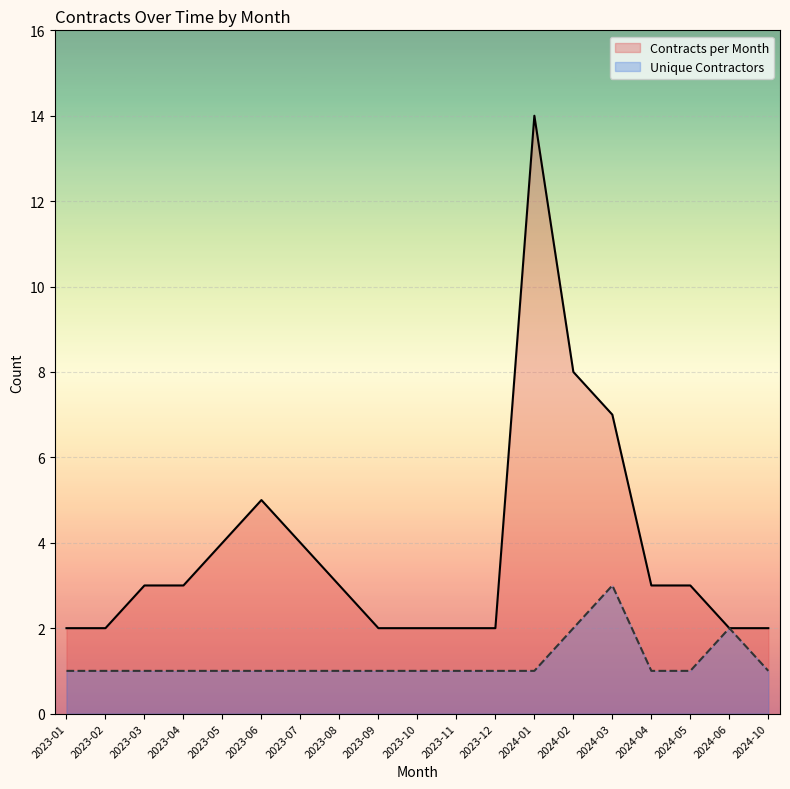

How many lines are shown in the chart?

2